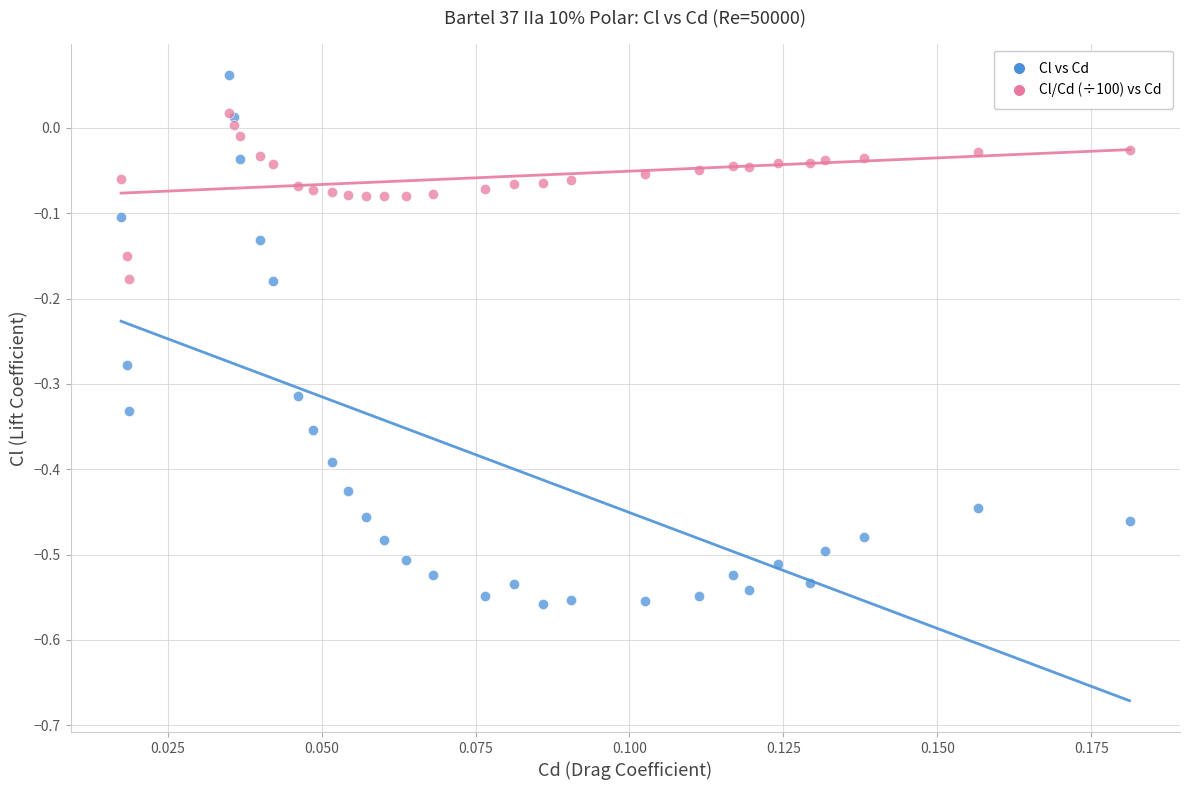

Which series has the largest Y range (max minus min)?

Cl vs Cd